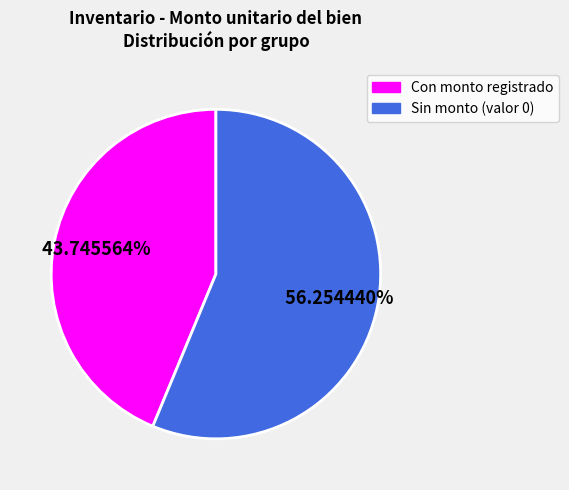

Is there any slice that represents more than half of the pie?

Yes